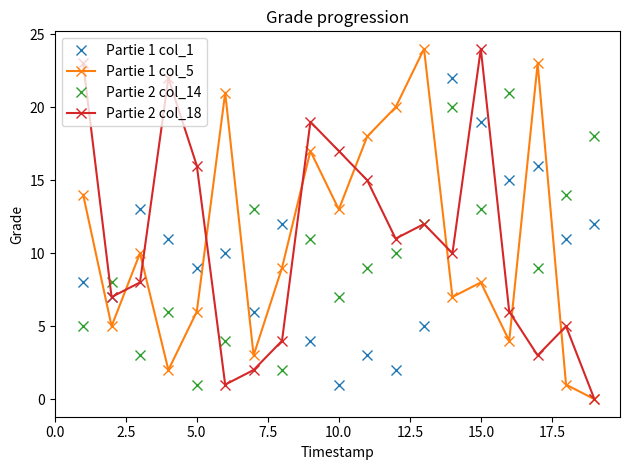

What is the maximum value shown in the chart?

24